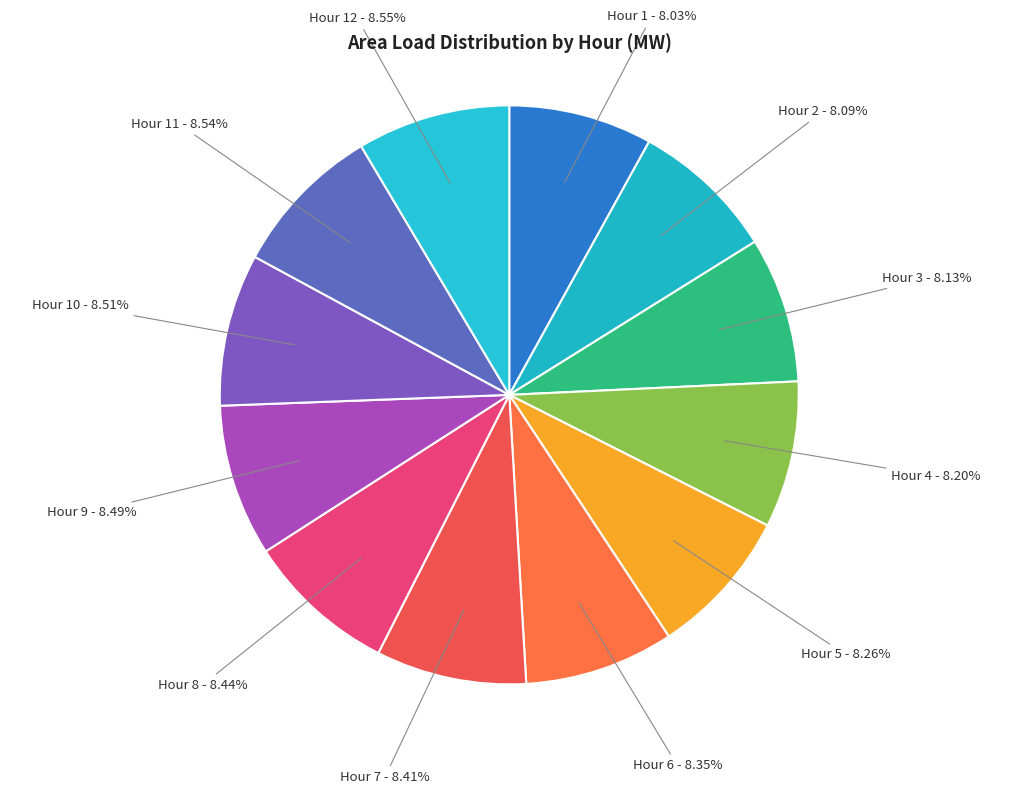

How many segments does this pie chart have?

12